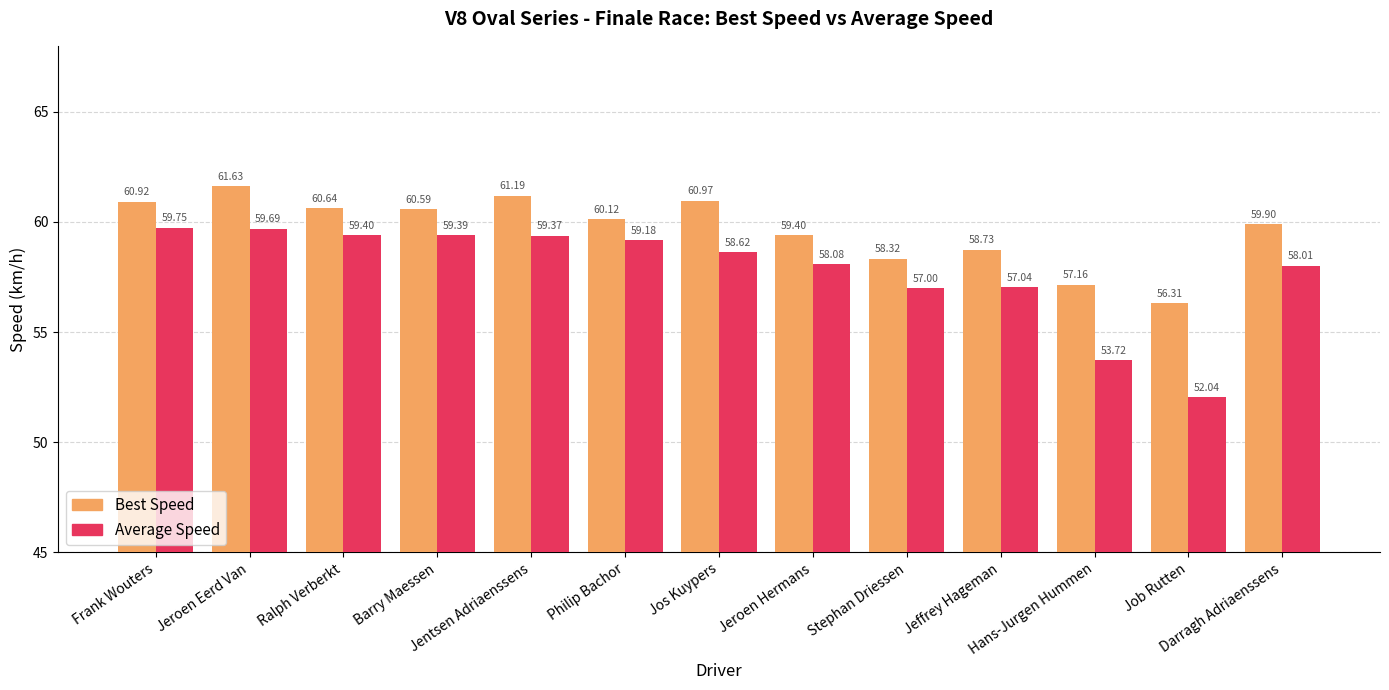

What is the approximate value of Best Speed at Jos Kuypers?

61.0